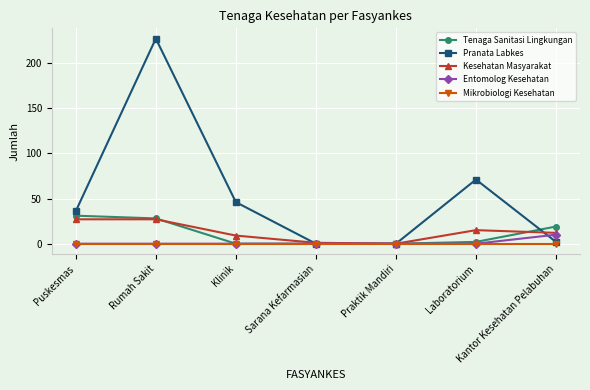

What are all the series names shown in the legend?

Tenaga Sanitasi Lingkungan, Pranata Labkes, Kesehatan Masyarakat, Entomolog Kesehatan, Mikrobiologi Kesehatan